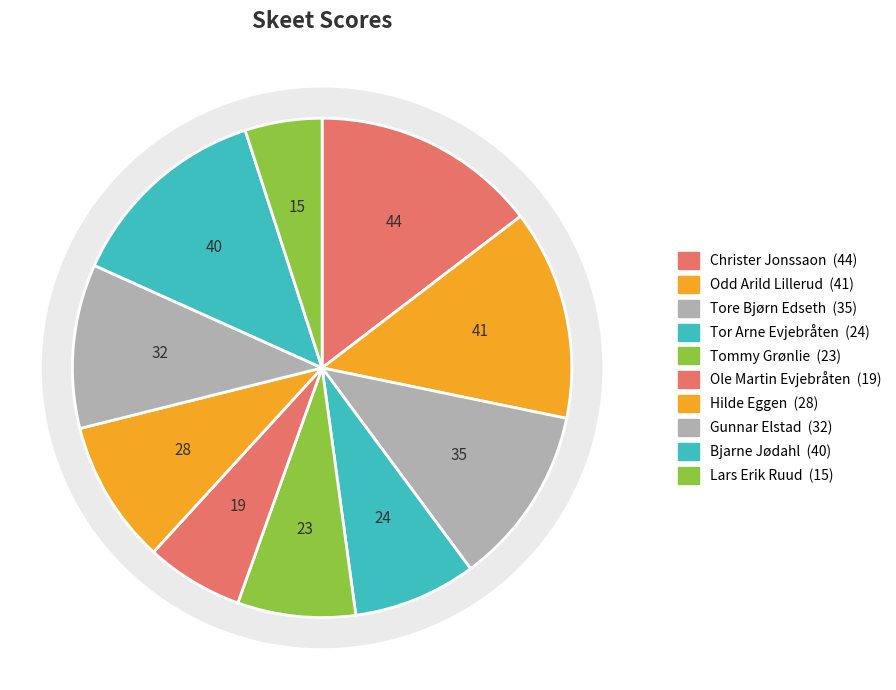

To the nearest percent, what is the difference between the largest and smallest slice percentages?

10%